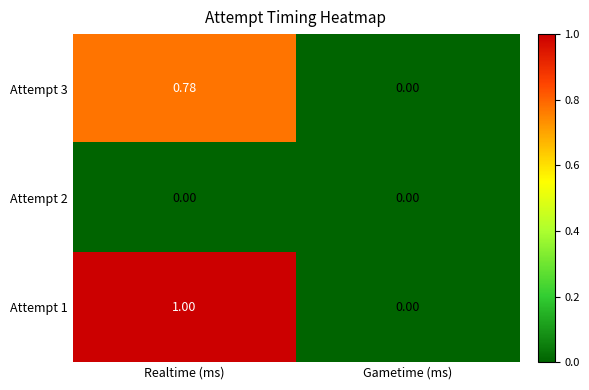

Which label corresponds to the largest value in the chart?

Realtime (ms)